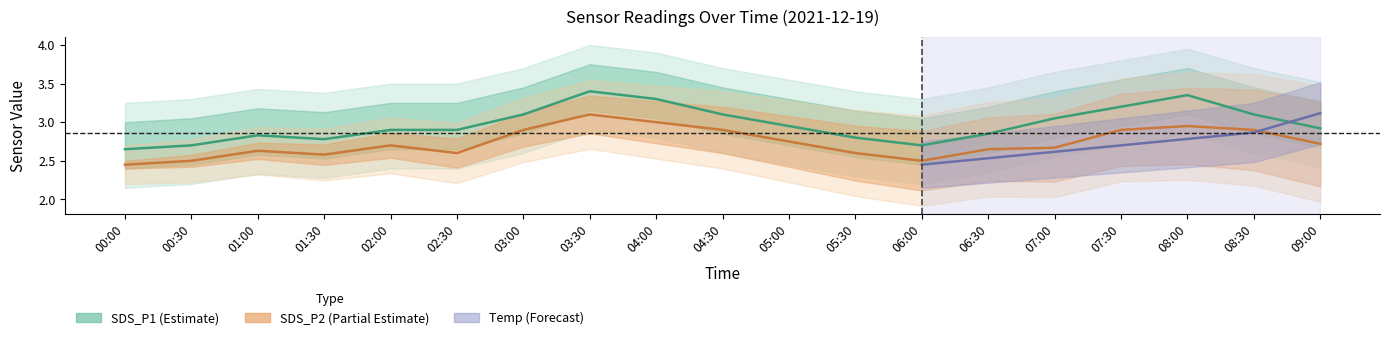

What is the sum of all SDS_P2 values?

52.0